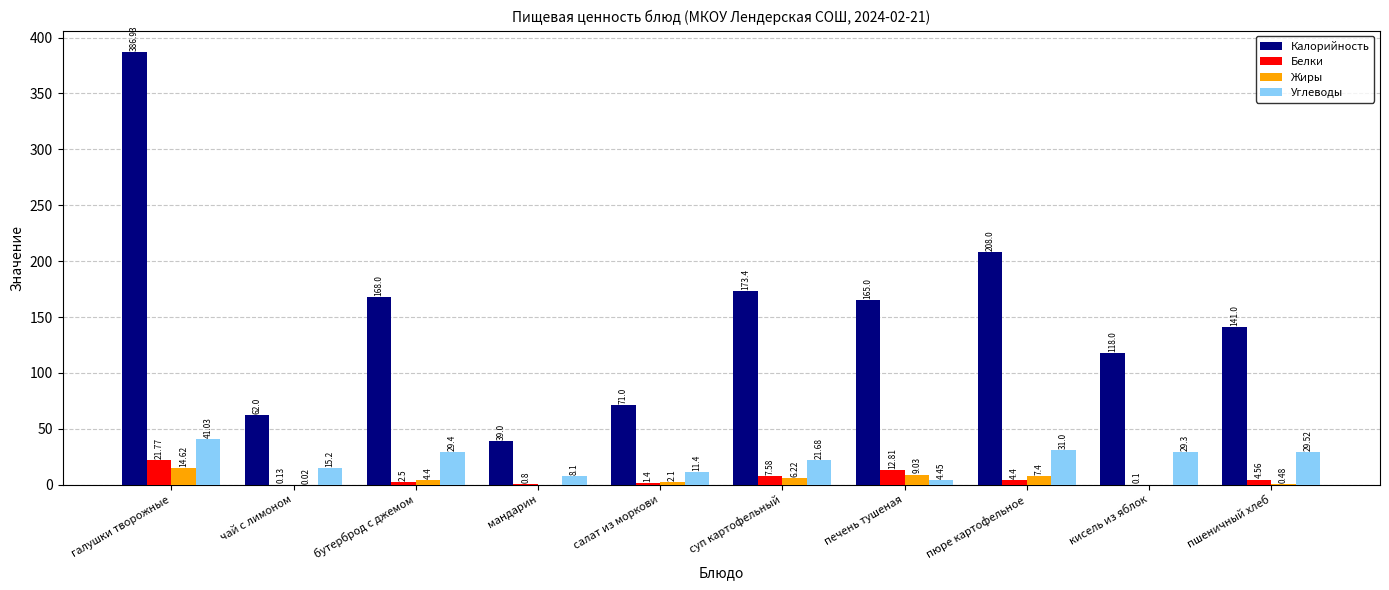

At which category is the sum across all series the highest?

галушки творожные